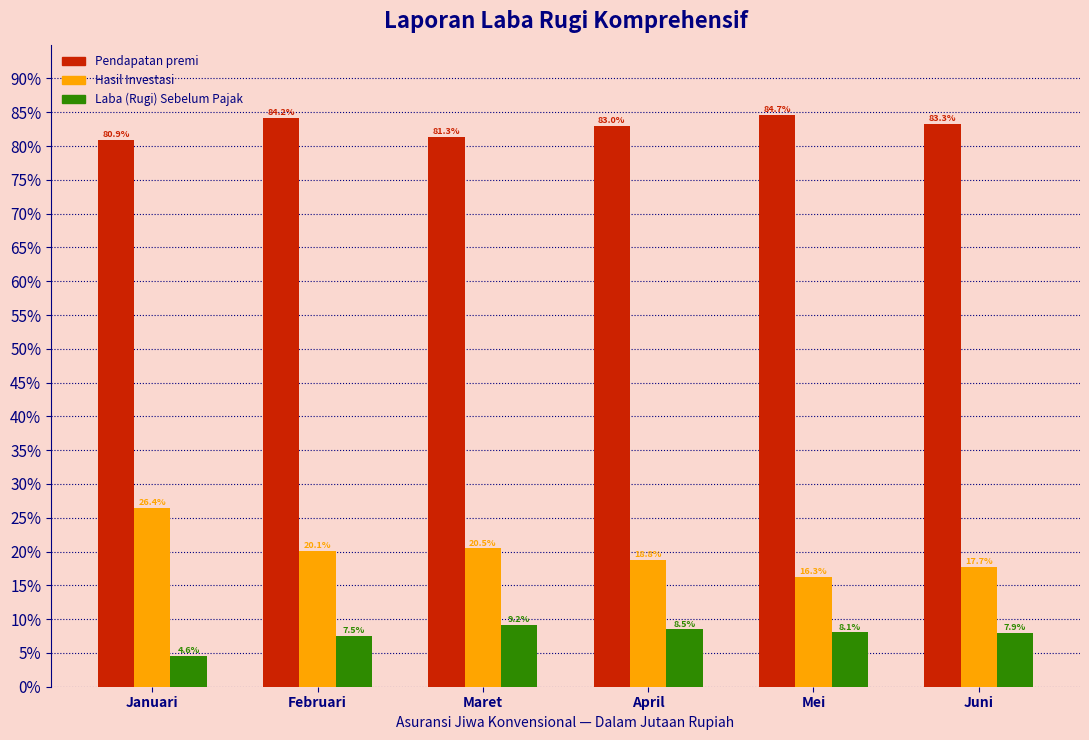

Reading left to right, extract all data points from this chart.

Pendapatan premi: 80.9	84.2	81.3	83.0	84.7	83.3
Hasil Investasi: 26.4	20.1	20.5	18.8	16.3	17.7
Laba (Rugi) Sebelum Pajak: 4.6	7.5	9.2	8.5	8.1	7.9